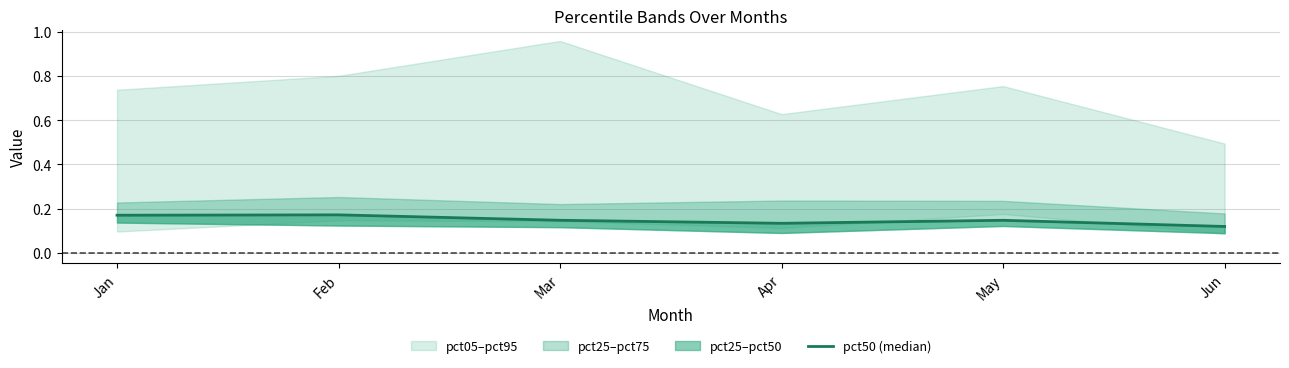

How many lines are shown in the chart?

1